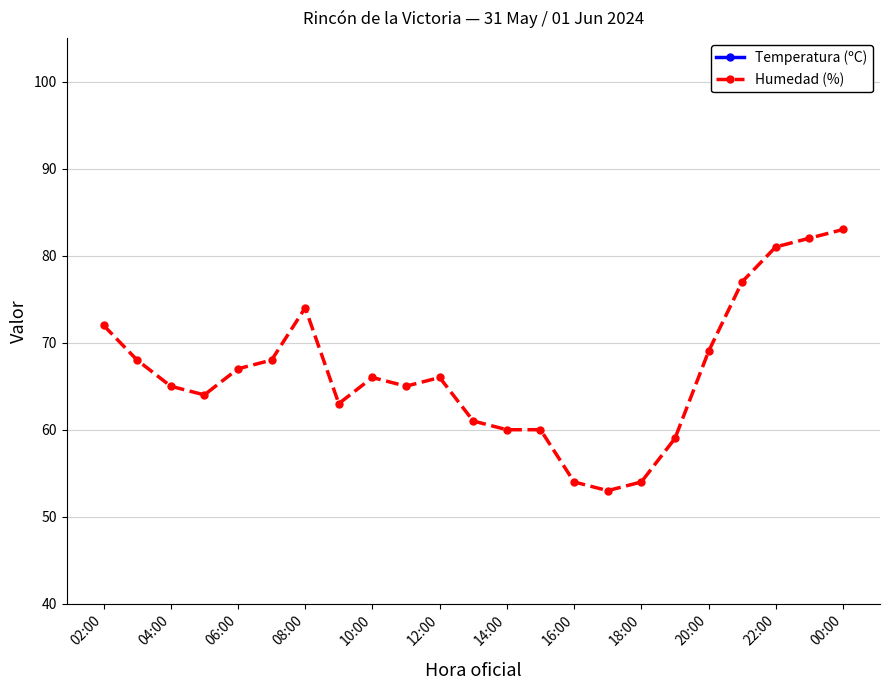

What is the greatest value displayed?

83.0